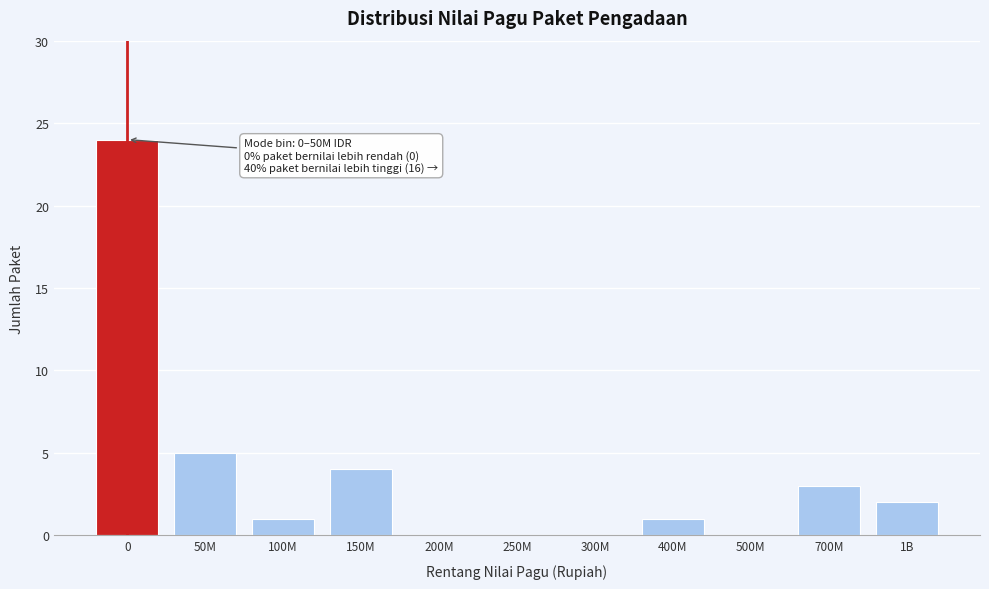

Reading left to right, extract all data points from this chart.

0=24	50M=5	100M=1	150M=4	200M=0	250M=0	300M=0	400M=1	500M=0	700M=3	1B=2